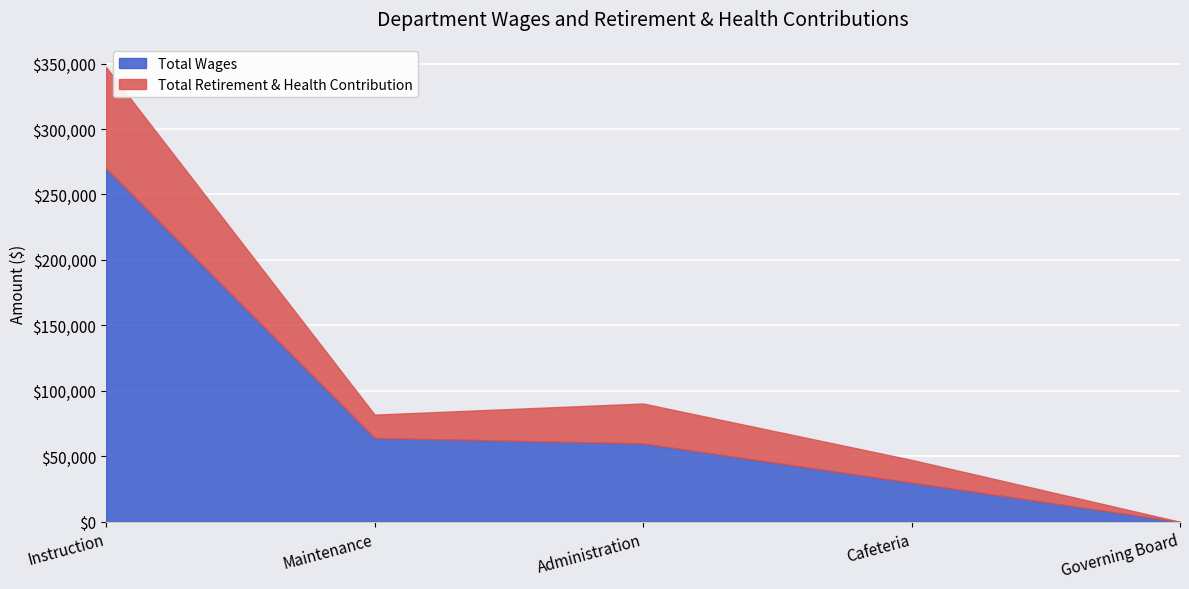

Which series has the largest range (max minus min)?

Total Wages